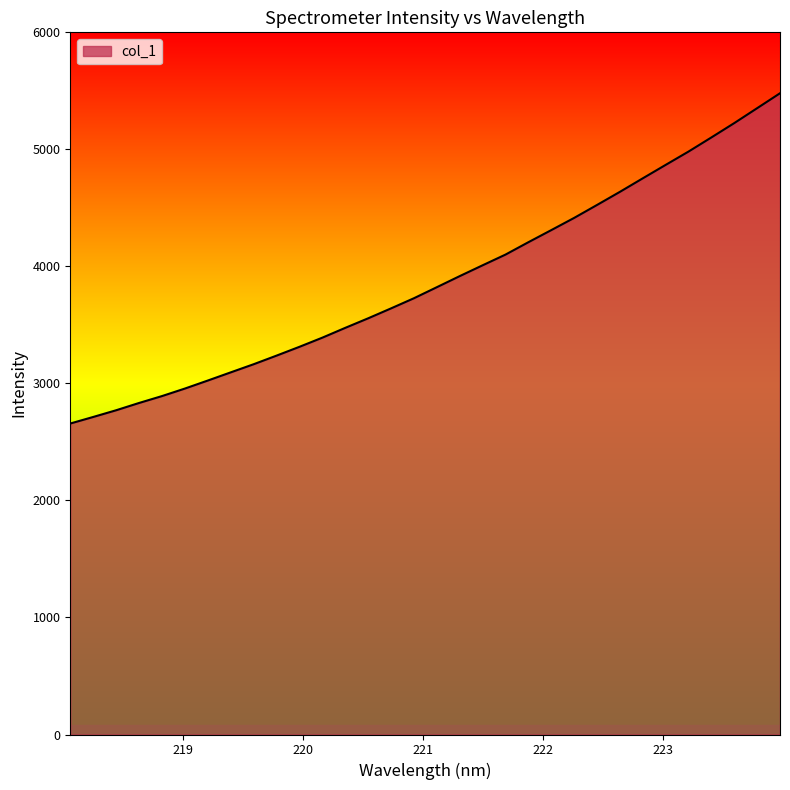

What is the maximum value shown in the chart?

5479.4